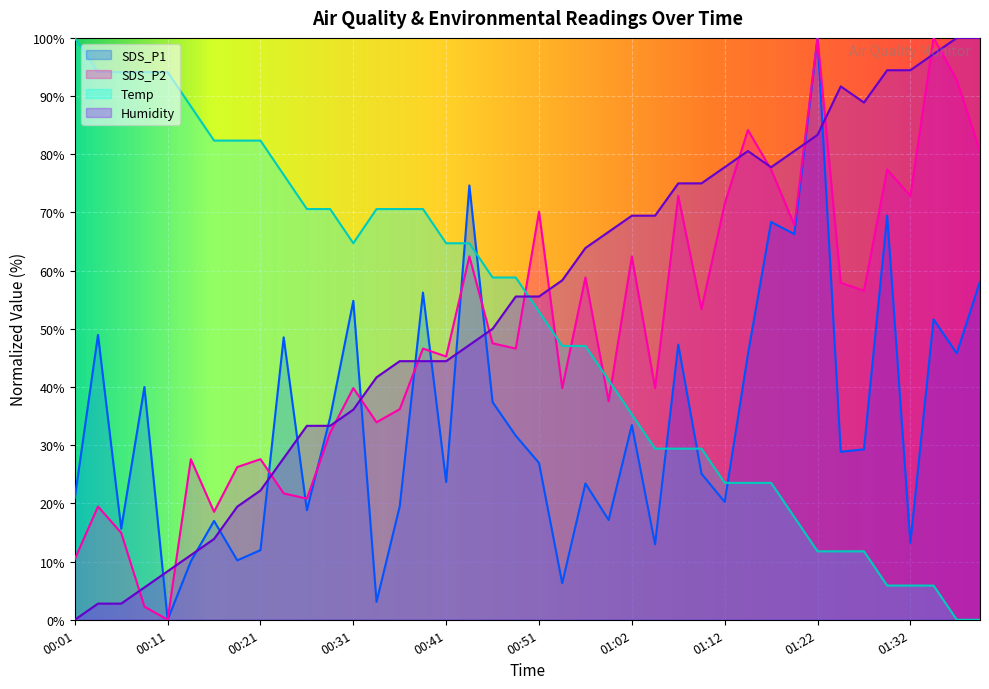

At which category is the sum across all series the highest?

01:22